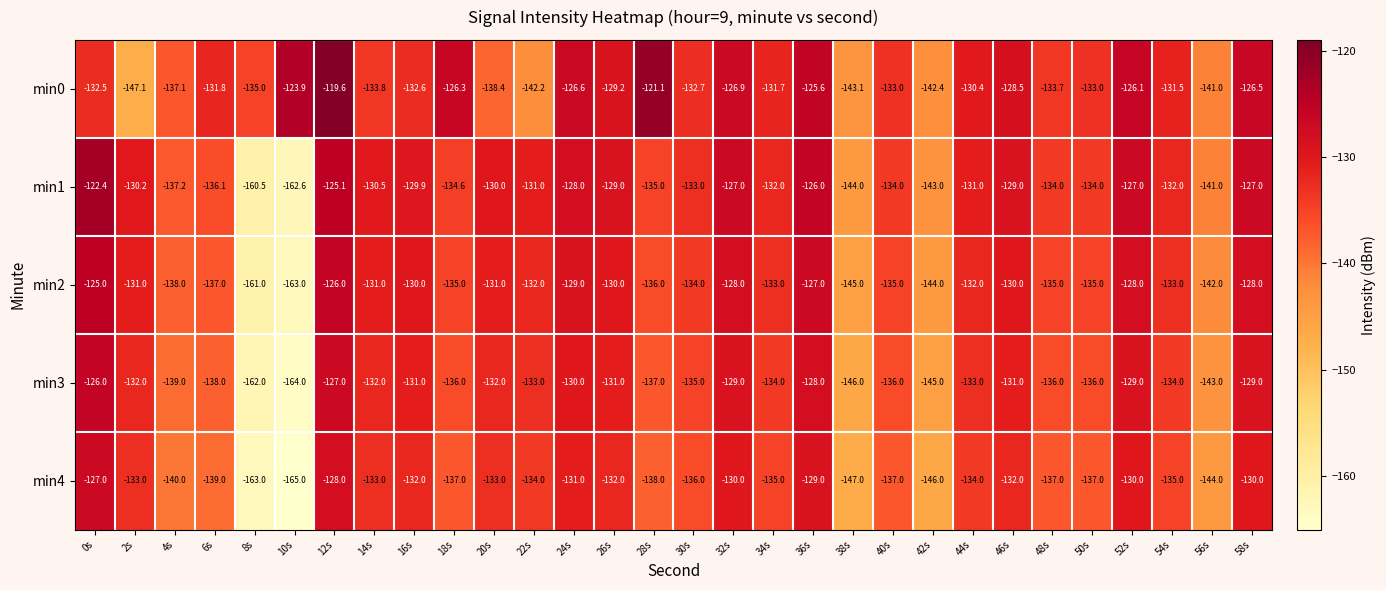

What is the spread (max minus min) of values at 42s?

3.6